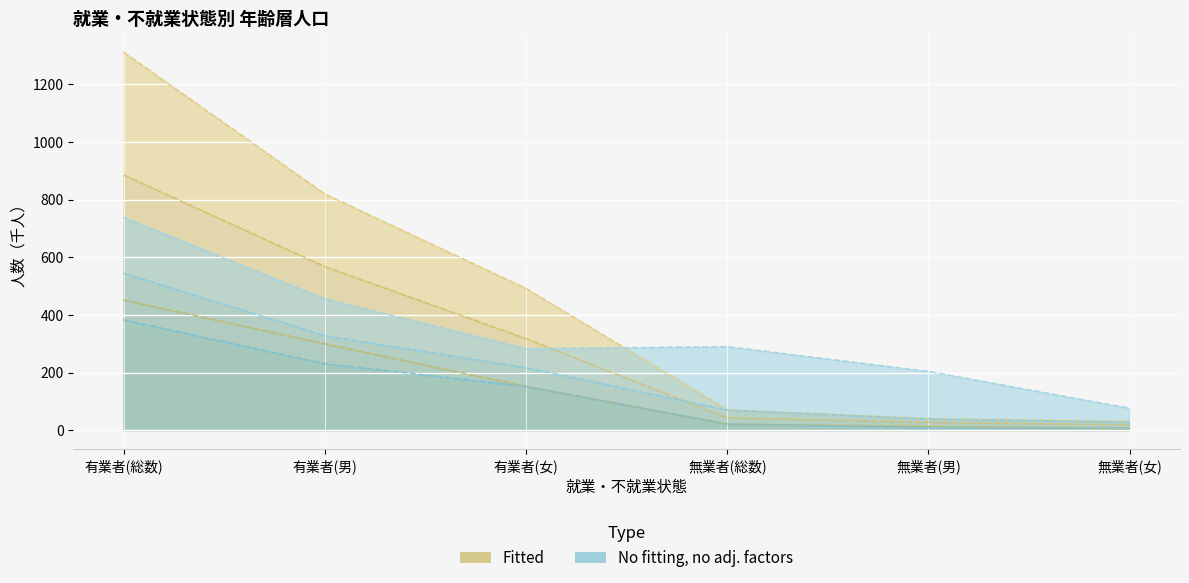

Reading left to right, transcribe all the data shown in this chart.

25～29歳: 有業者(総数)=452	有業者(男)=300	有業者(女)=152	無業者(総数)=21	無業者(男)=14	無業者(女)=6
35～39歳: 有業者(総数)=1312	有業者(男)=820	有業者(女)=492	無業者(総数)=71	無業者(男)=40	無業者(女)=31
40～44歳: 有業者(総数)=383	有業者(男)=231	有業者(女)=152	無業者(総数)=22	無業者(男)=9	無業者(女)=8
50～54歳: 有業者(総数)=545	有業者(男)=328	有業者(女)=217	無業者(総数)=70	無業者(男)=39	無業者(女)=28
60～64歳: 有業者(総数)=739	有業者(男)=456	有業者(女)=283	無業者(総数)=290	無業者(男)=204	無業者(女)=76